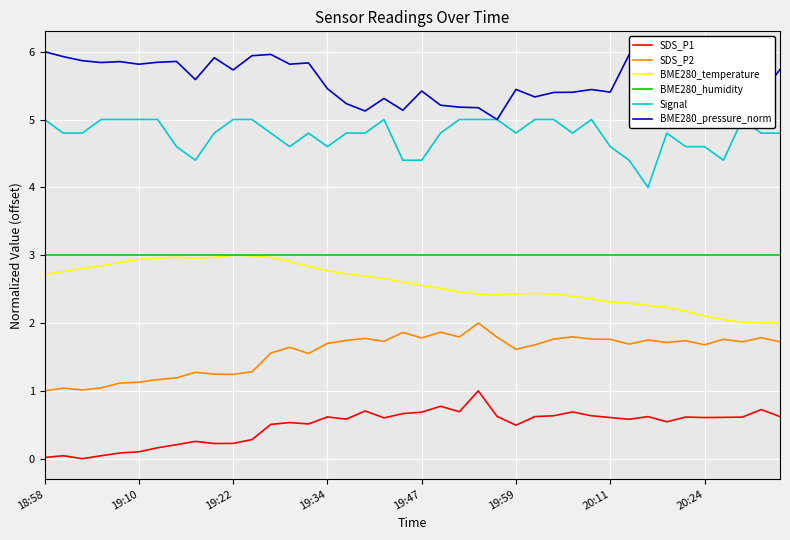

How many interior local peaks does the BME280_pressure_norm series have?

11